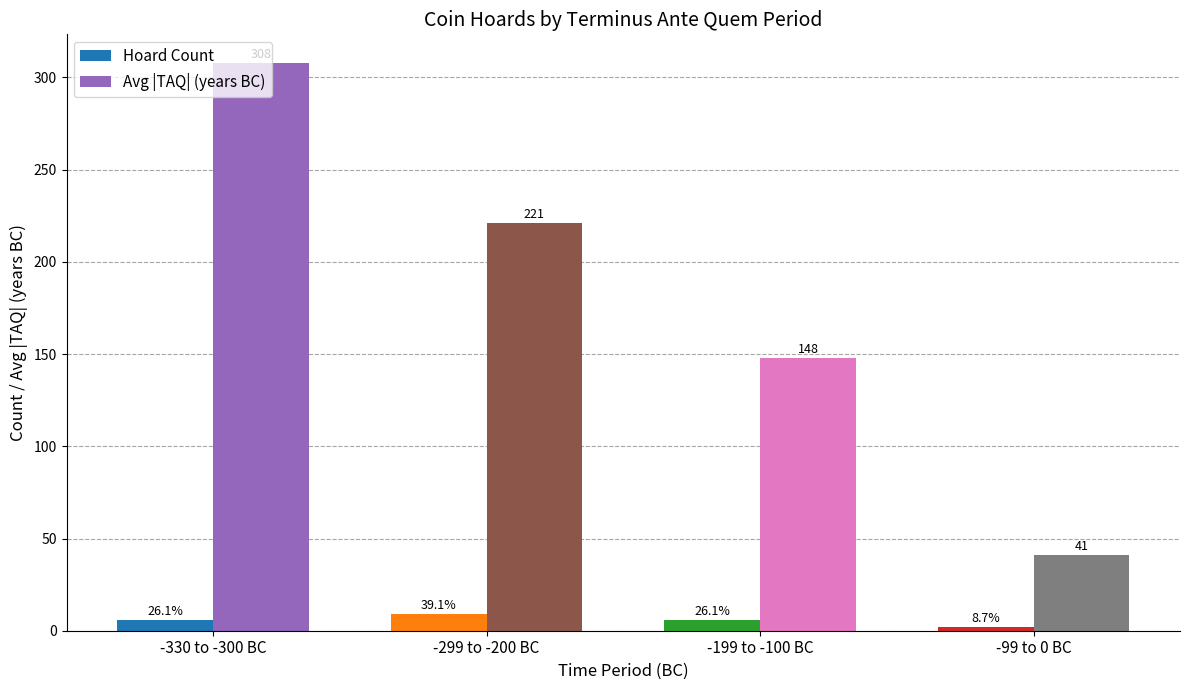

How many distinct data groups are displayed?

2